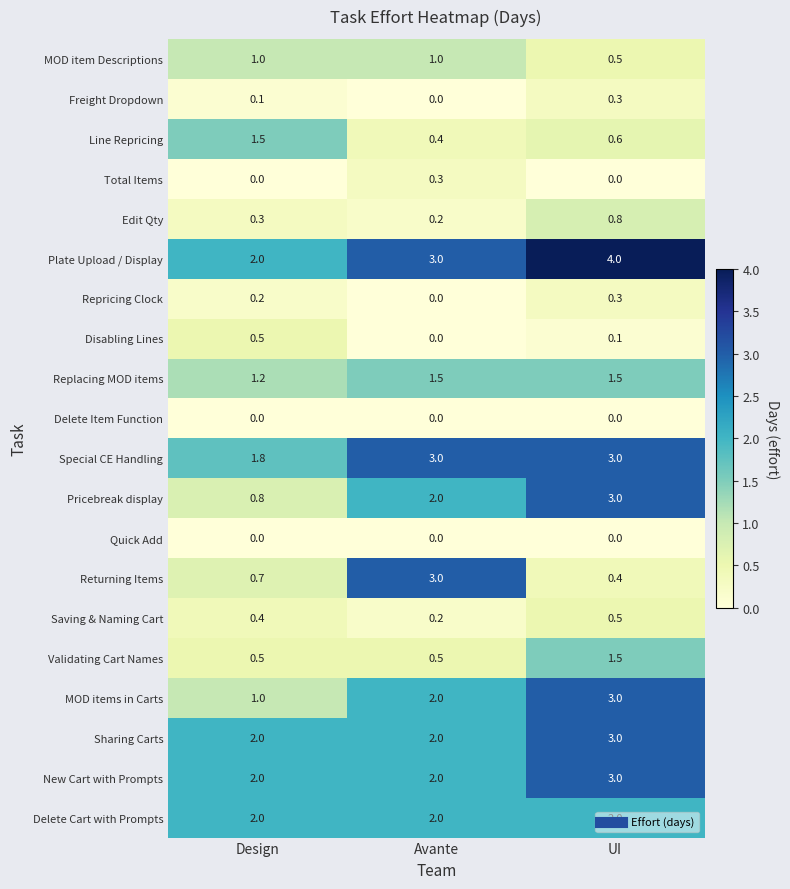

Which series has the largest total across all categories?

Plate Upload / Display